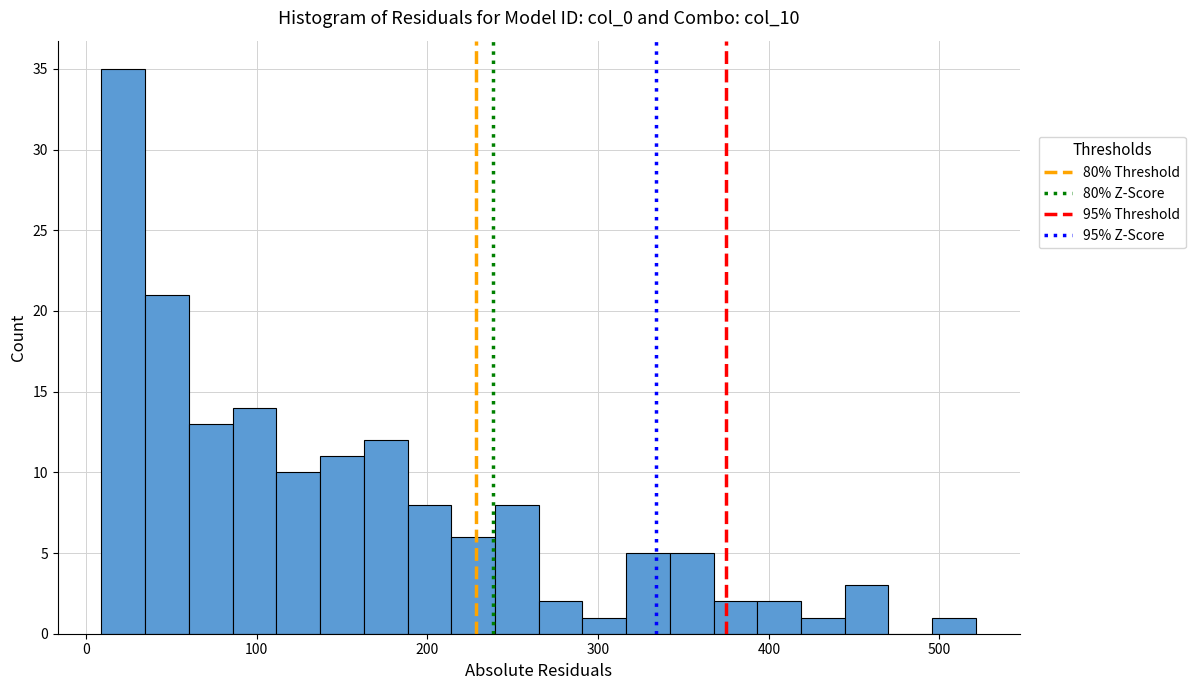

Around what value on the x-axis is the tallest bar? Give the approximate position of its centre, as read against the axis.

20